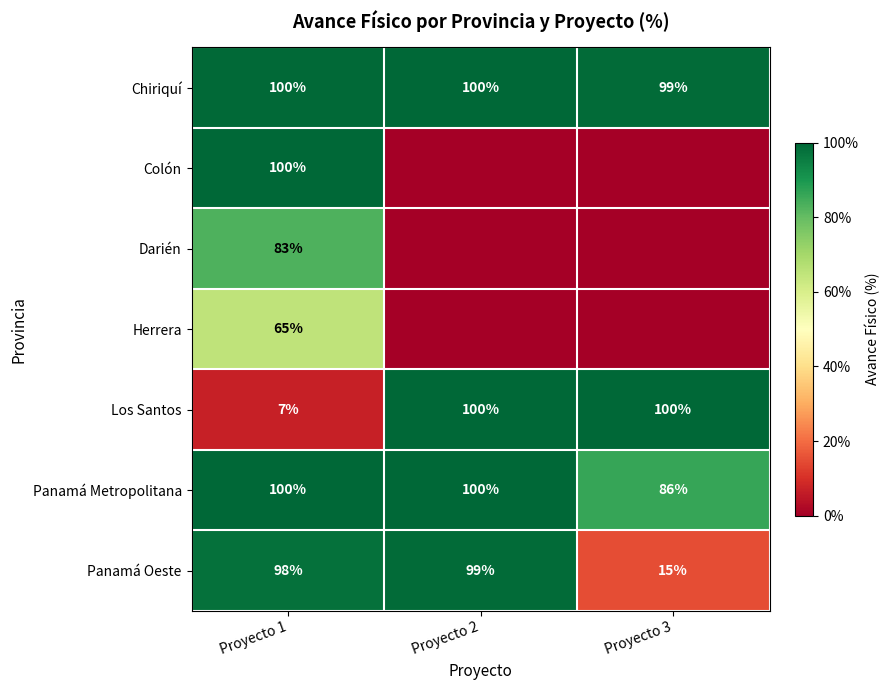

Count the number of categories in the chart.

3